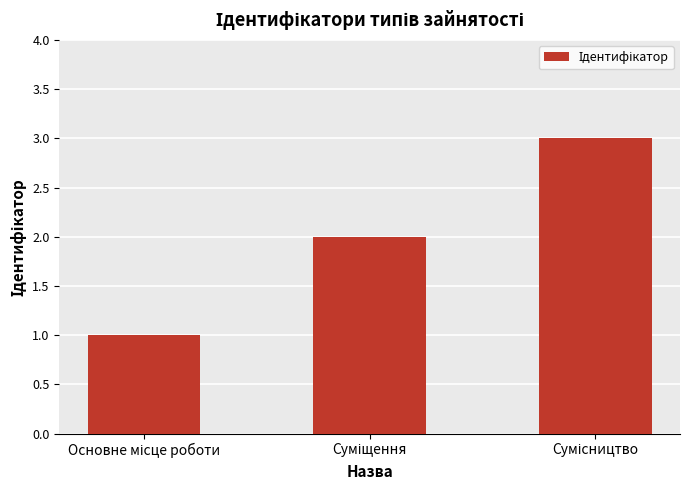

What is the sum of all values?

6